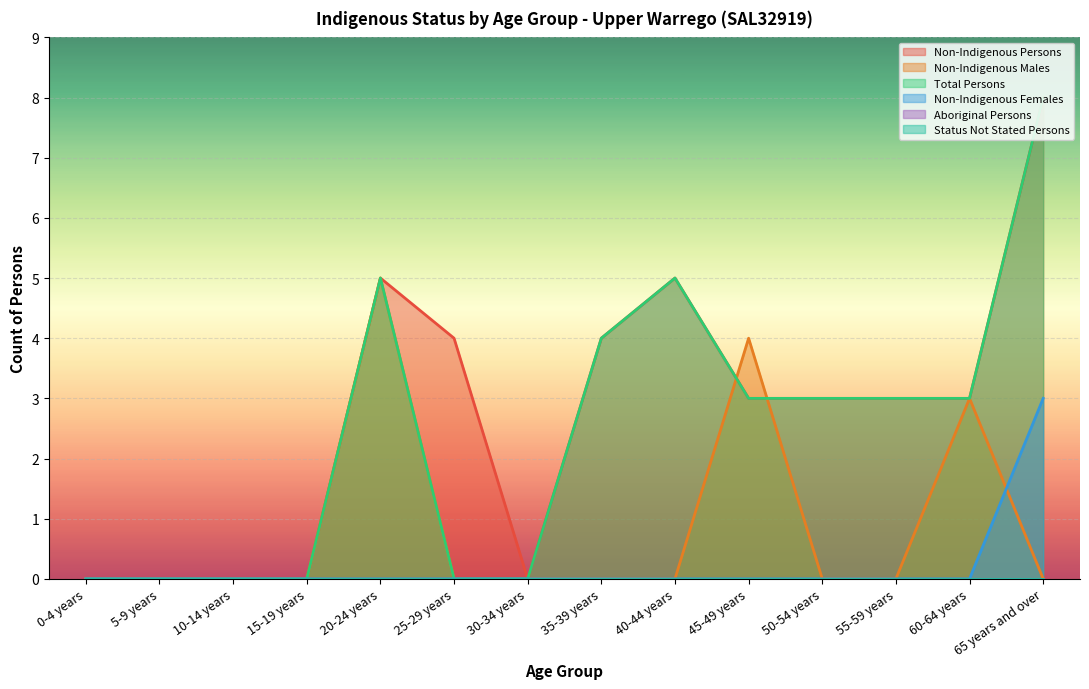

Reading right to left, what are all the values shown in this chart?

Non-Indigenous Persons: 8	3	3	3	3	5	4	0	4	5	0	0	0	0
Non-Indigenous Males: 0	3	0	0	4	0	0	0	0	5	0	0	0	0
Total Persons: 8	3	3	3	3	5	4	0	0	5	0	0	0	0
Non-Indigenous Females: 3	0	0	0	0	0	0	0	0	0	0	0	0	0